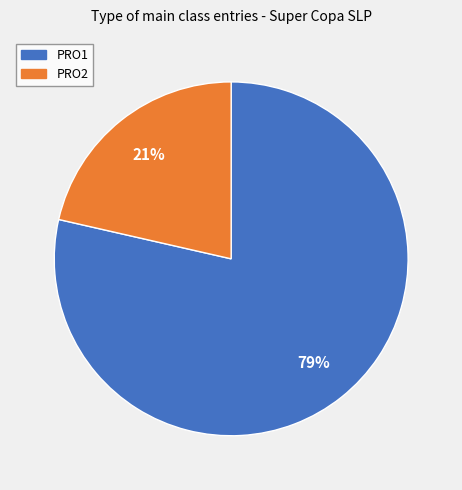

Which has a higher value, PRO2 or PRO1?

PRO1